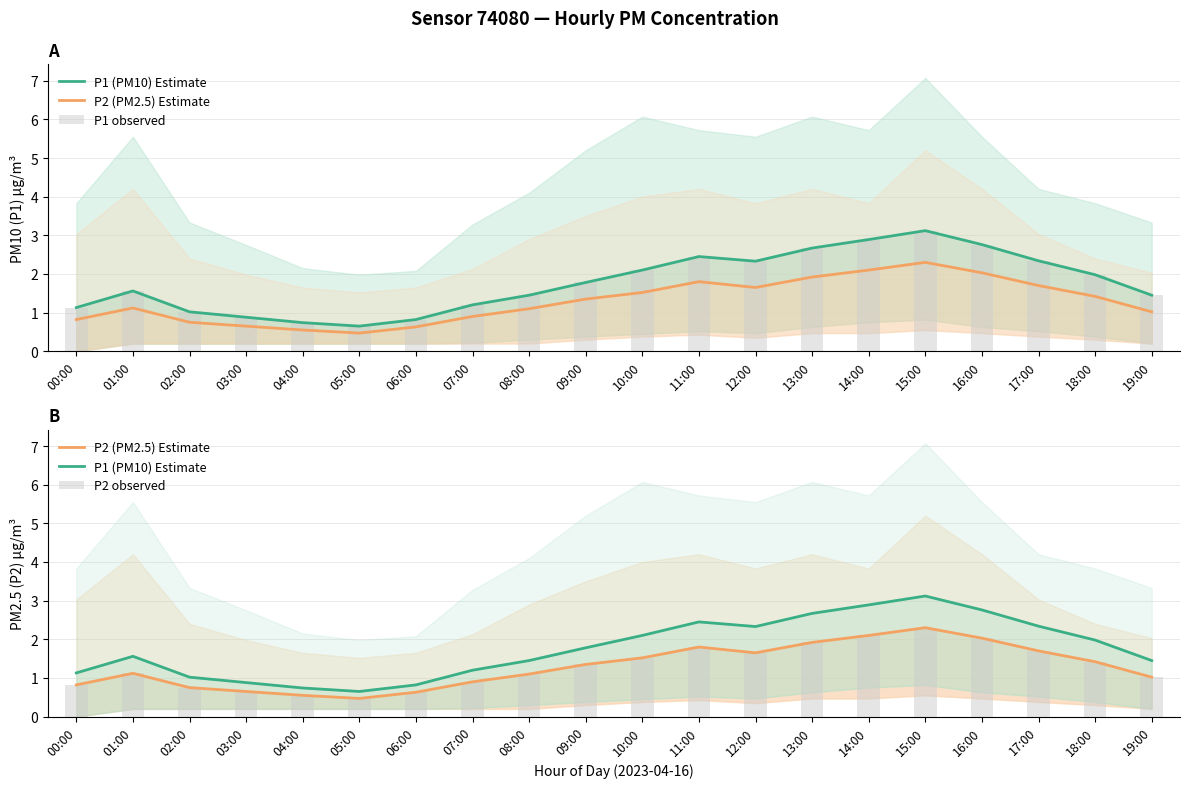

Rank the series at 07:00 from highest to lowest value.

P1 (PM10) Estimate, P1 observed, P2 (PM2.5) Estimate, P2 observed